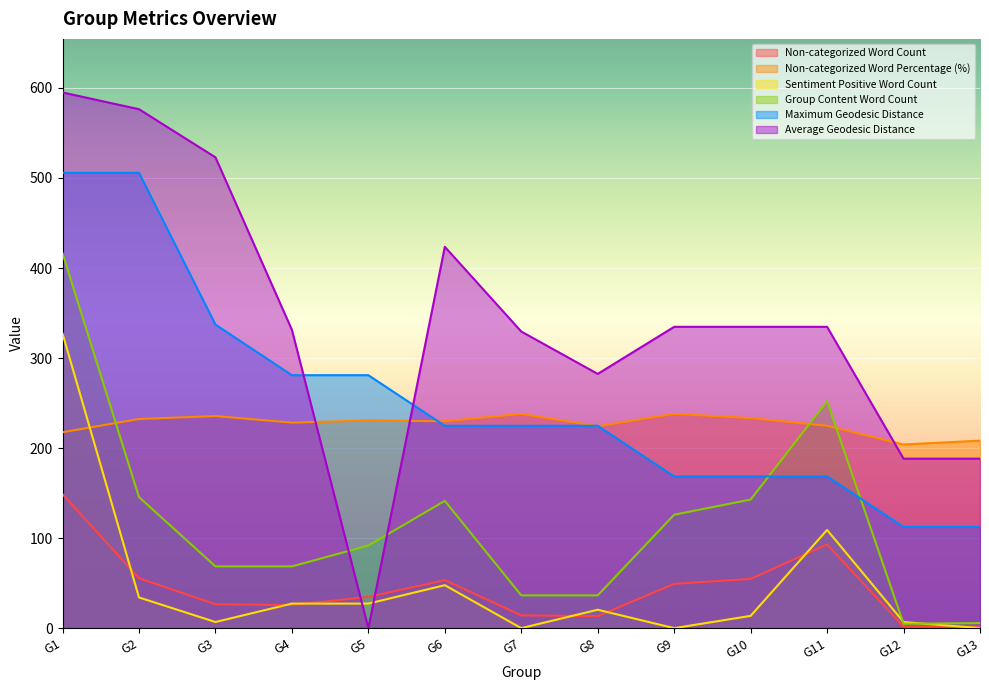

Reading left to right, what are all the values shown in this chart?

Non-categorized Word Count: G1=148.8	G2=55.5	G3=26.5	G4=25.7	G5=34.7	G6=53.3	G7=14.2	G8=13.4	G9=49.2	G10=54.7	G11=93.0	G12=1.6	G13=1.9
Non-categorized Word Percentage (%): G1=217.6	G2=232.3	G3=235.6	G4=228.3	G5=230.7	G6=229.8	G7=238.0	G8=224.3	G9=238.0	G10=233.3	G11=224.8	G12=204.0	G13=208.2
Sentiment Positive Word Count: G1=327.2	G2=34.1	G3=6.8	G4=27.3	G5=27.3	G6=47.7	G7=0.0	G8=20.5	G9=0.0	G10=13.6	G11=109.1	G12=6.8	G13=0.0
Group Content Word Count: G1=416.5	G2=145.6	G3=68.6	G4=68.6	G5=91.7	G6=141.4	G7=36.4	G8=36.4	G9=126.0	G10=142.8	G11=252.0	G12=4.9	G13=5.6
Maximum Geodesic Distance: G1=505.8	G2=505.8	G3=337.2	G4=281.0	G5=281.0	G6=224.8	G7=224.8	G8=224.8	G9=168.6	G10=168.6	G11=168.6	G12=112.4	G13=112.4
Average Geodesic Distance: G1=595.0	G2=576.4	G3=522.9	G4=331.3	G5=0.0	G6=423.6	G7=329.5	G8=282.4	G9=334.7	G10=334.7	G11=334.7	G12=188.3	G13=188.3